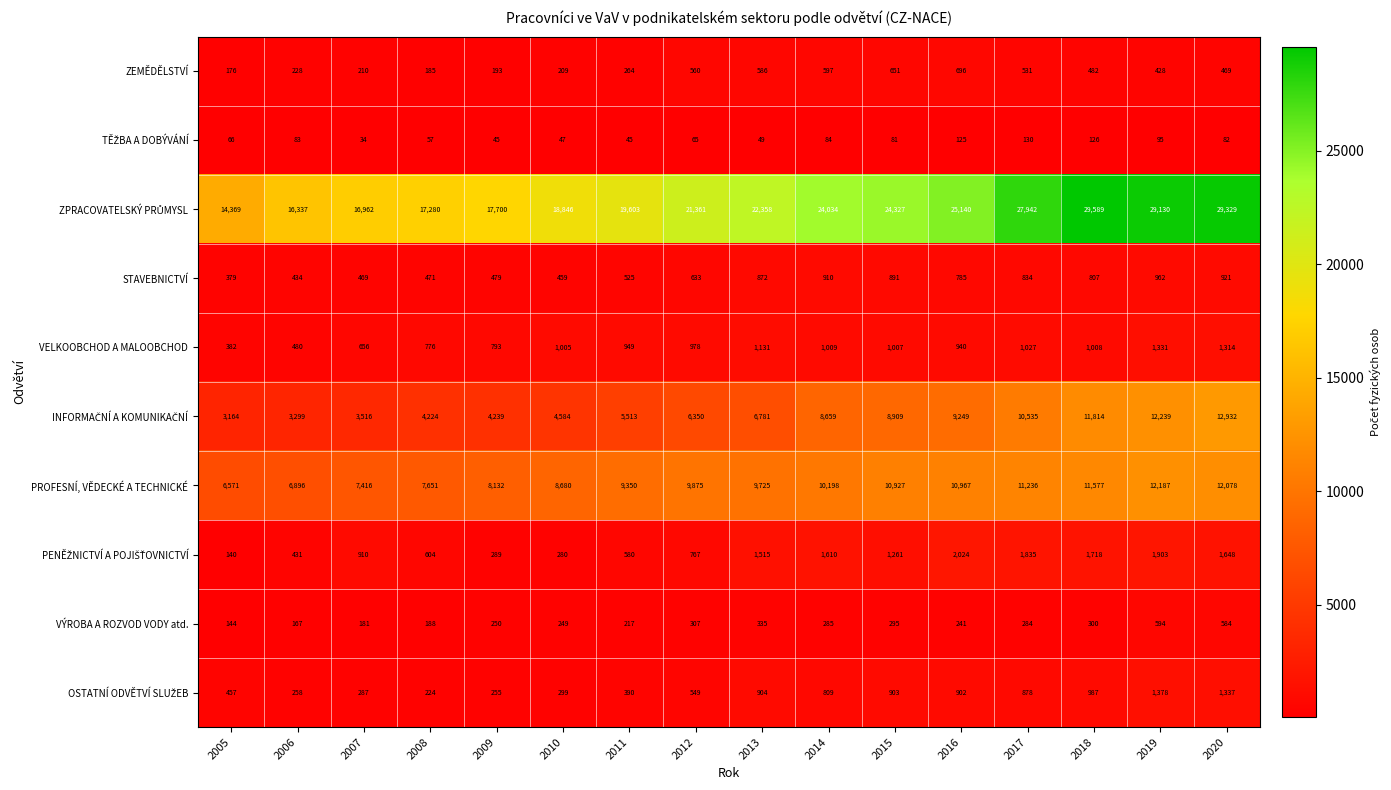

The STAVEBNICTVÍ series shows 807 at 2018. True or false?

True